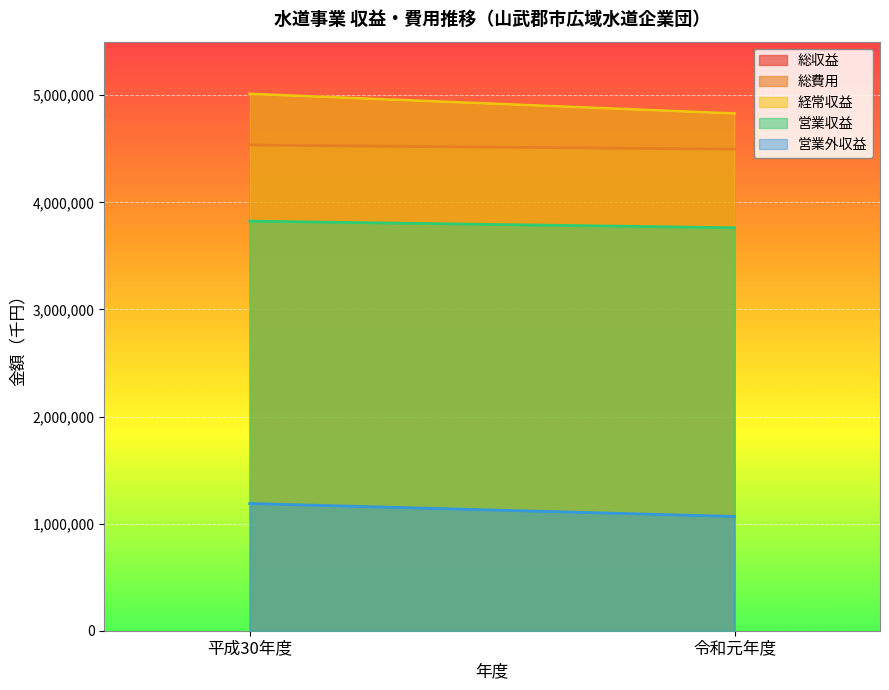

Is the value of 営業外収益 at 令和元年度 greater than the value of 営業収益 at 平成30年度?

No